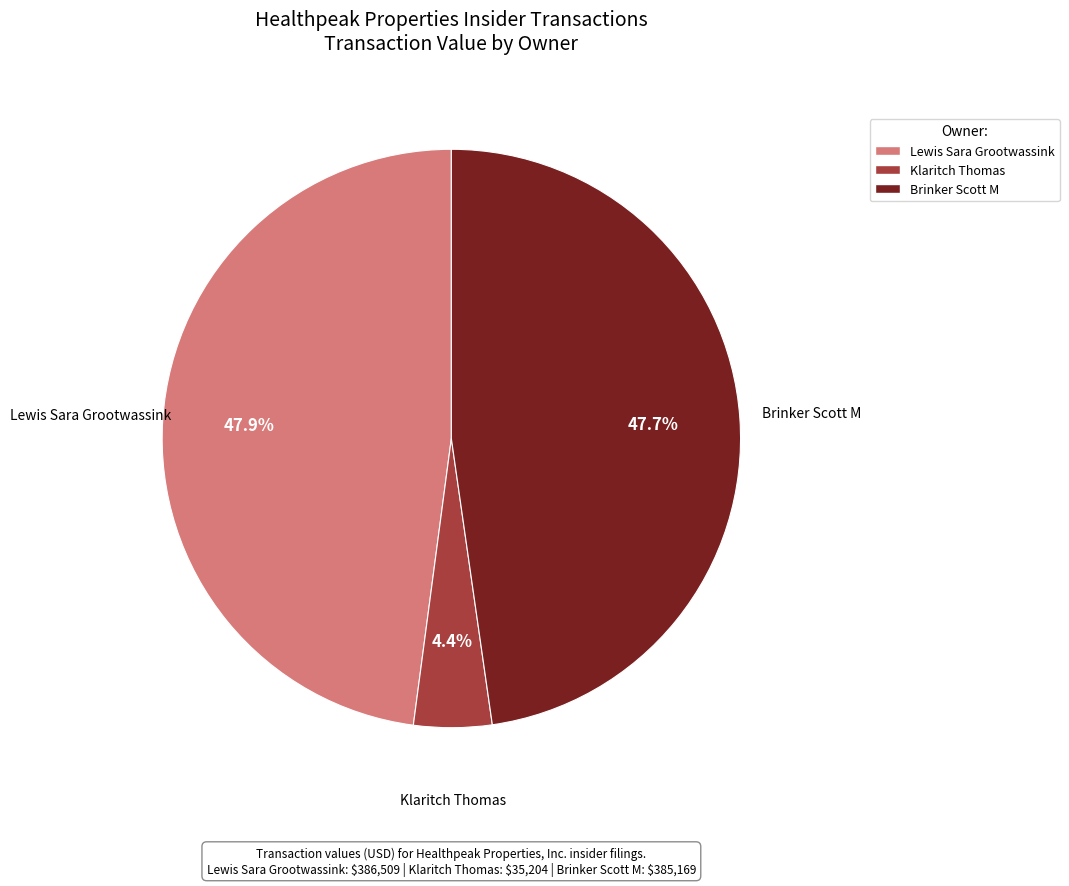

The Klaritch Thomas slice represents 12% of the pie. True or false?

False